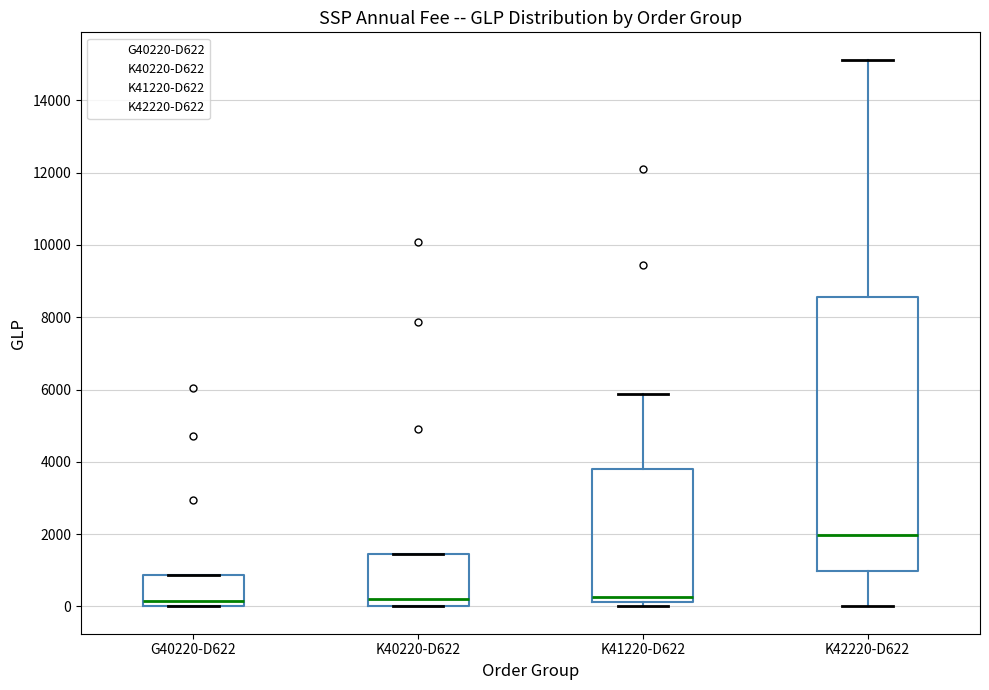

Which box is the tallest, from its lower edge to its upper edge?

K42220-D622